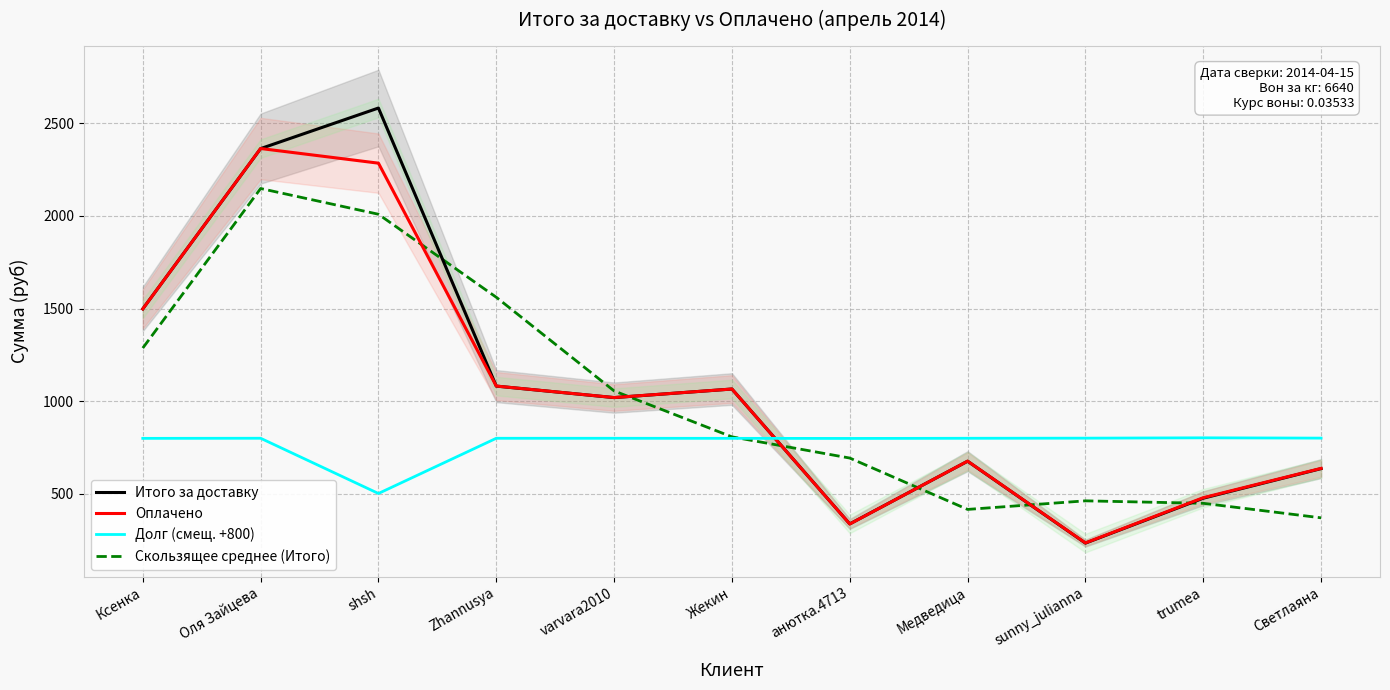

Which series has the largest total across all categories?

Итого за доставку